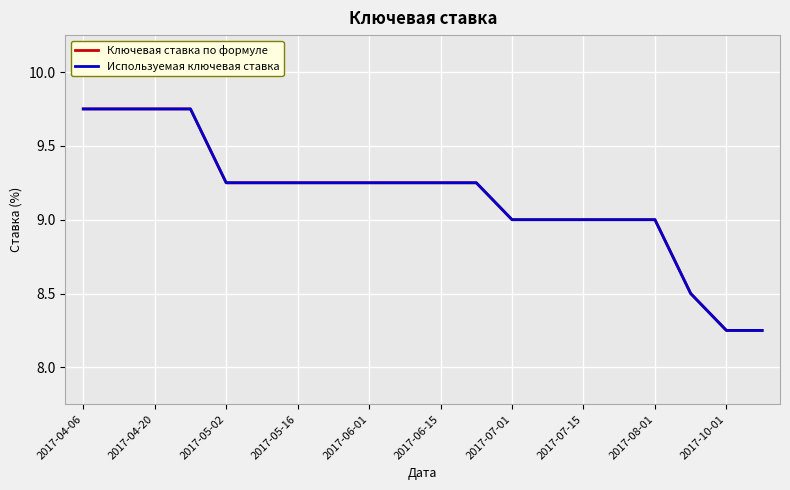

Does the chart display data point markers on the line(s)?

No